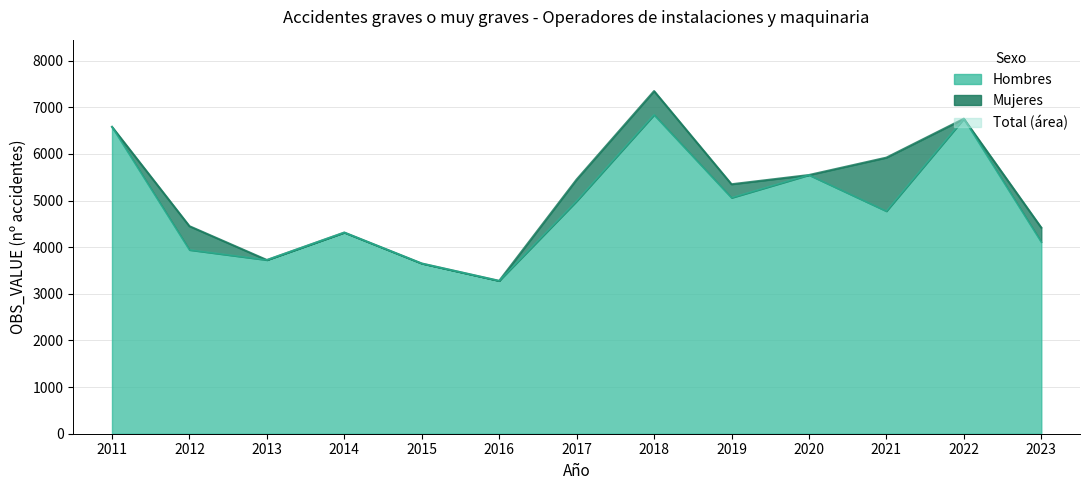

What is the average value?

4889